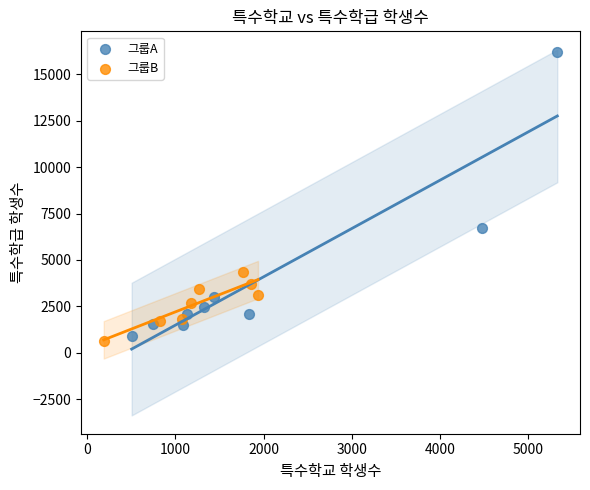

Which series contains the highest Y value?

그룹A